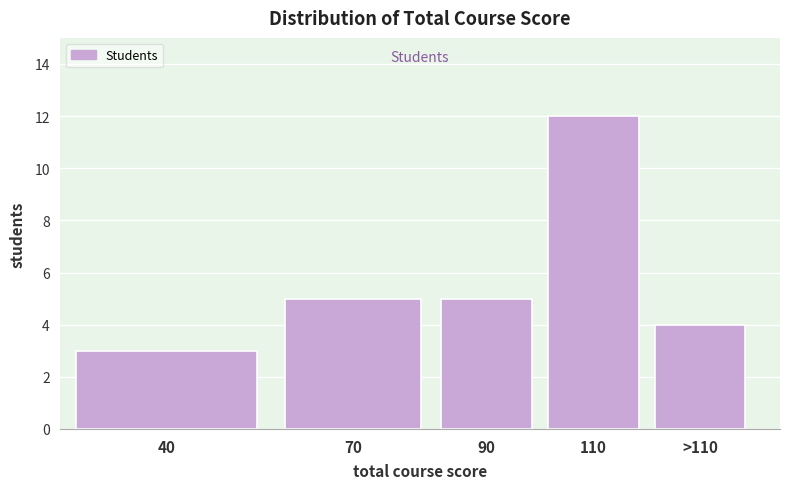

Reading left to right, list all the values displayed in this chart.

3	5	5	12	4